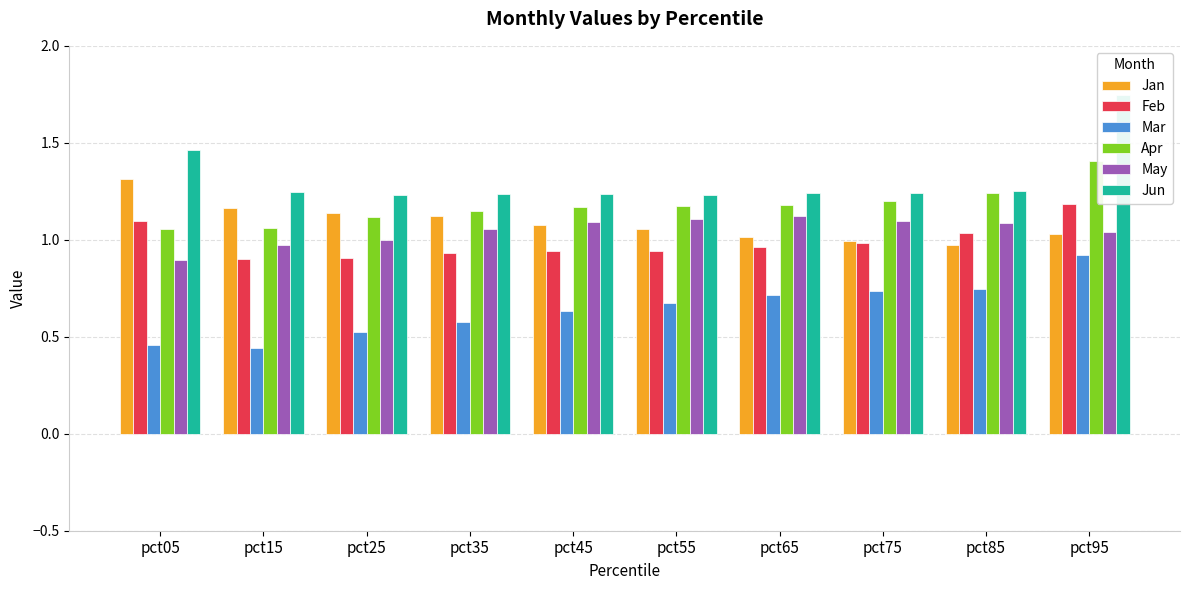

What is the value of the Apr bar at the 2nd from the left?

1.1